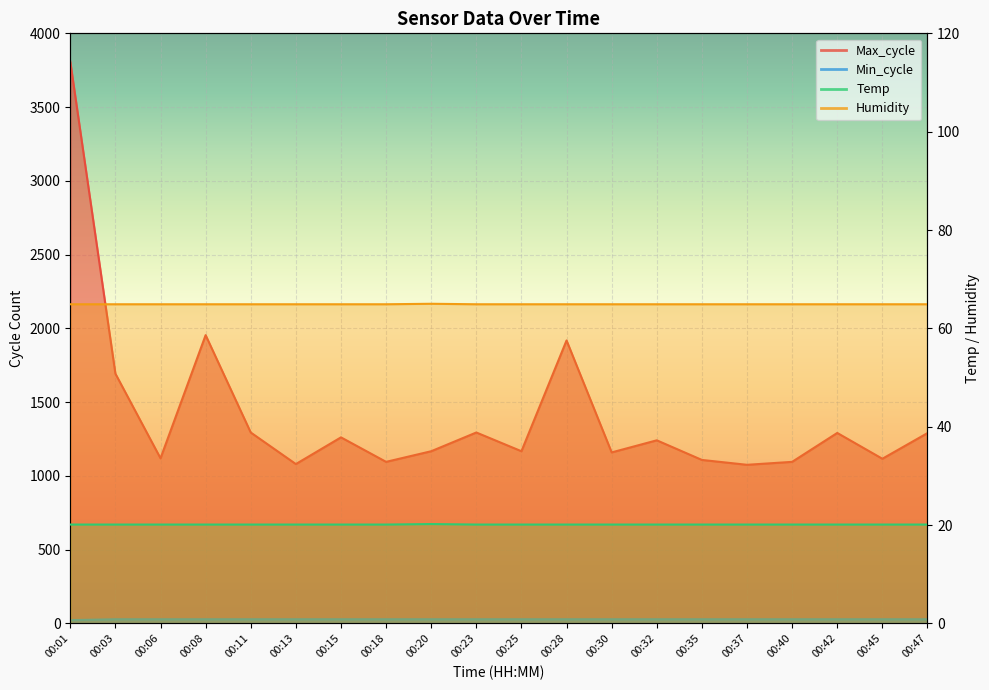

At how many categories does at least one series exceed 2989?

1